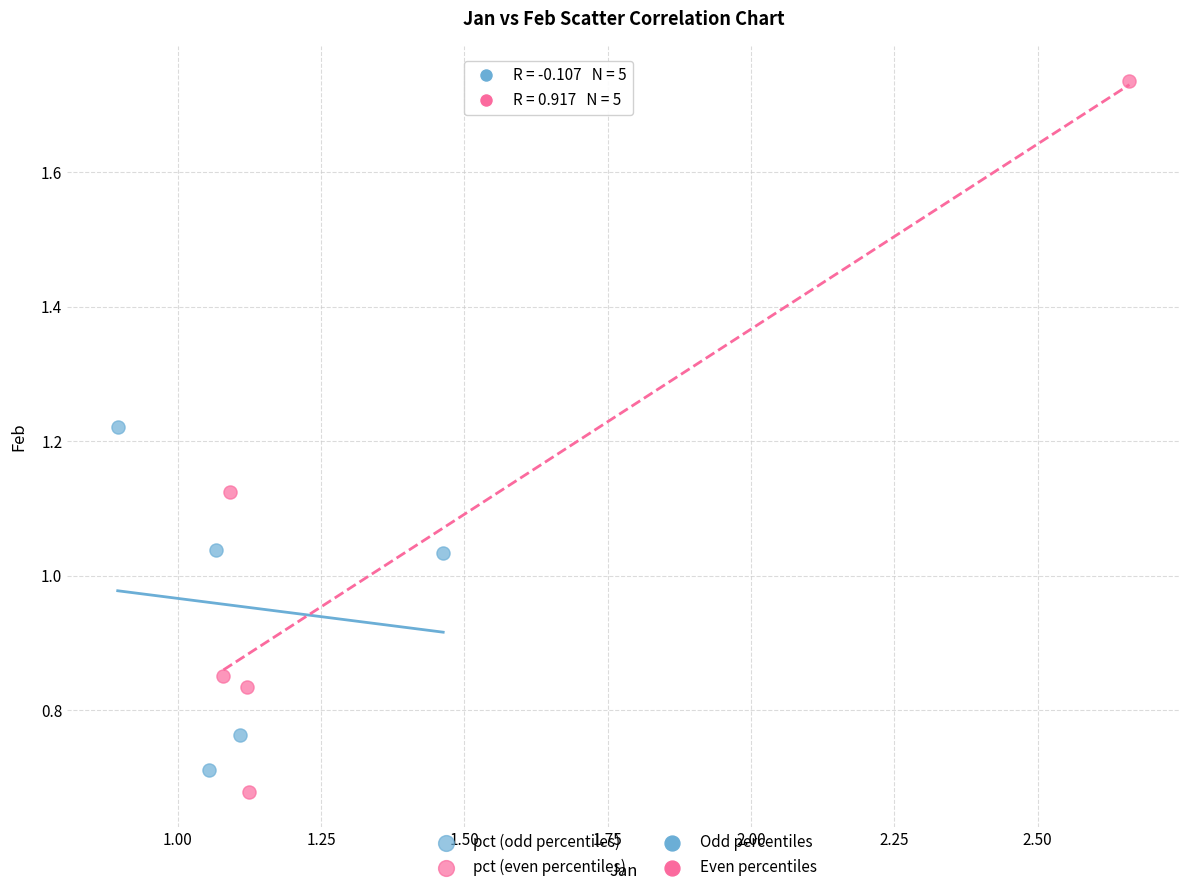

Which series has the largest Y range (max minus min)?

pct (even percentiles)